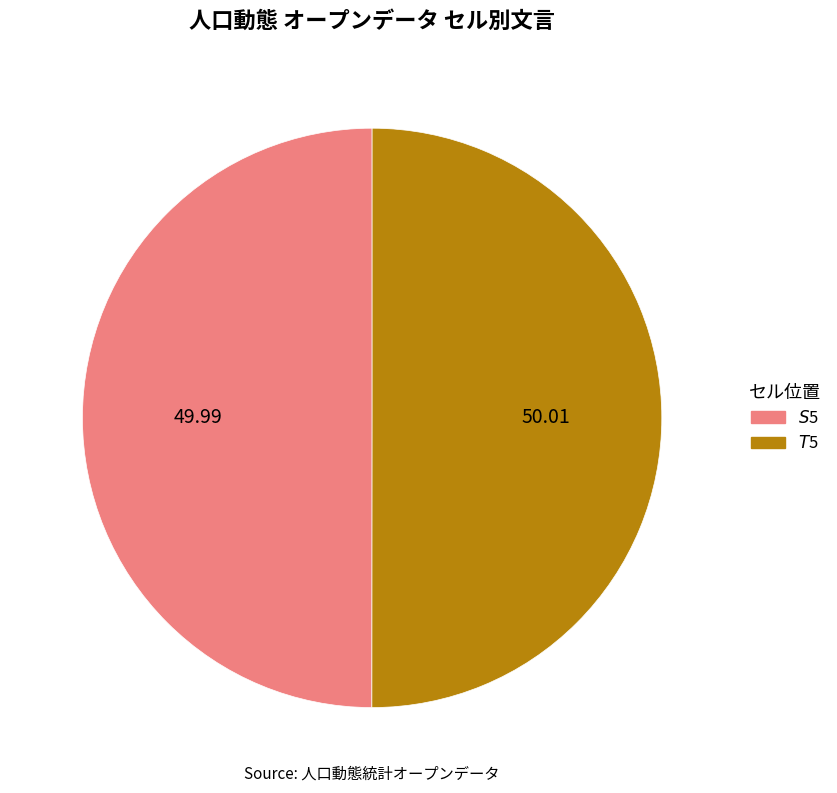

What is the ratio of the value at $T$5 to the value at $S$5?

1.0